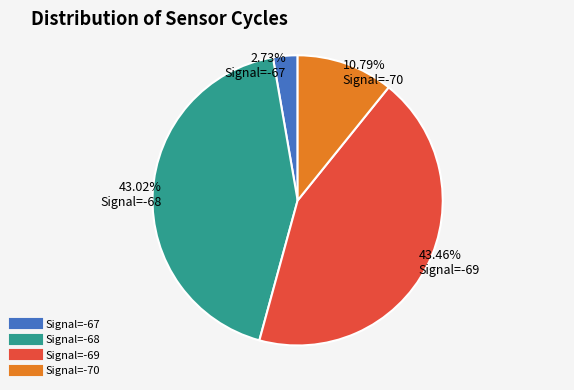

Is there any slice that represents more than half of the pie?

No